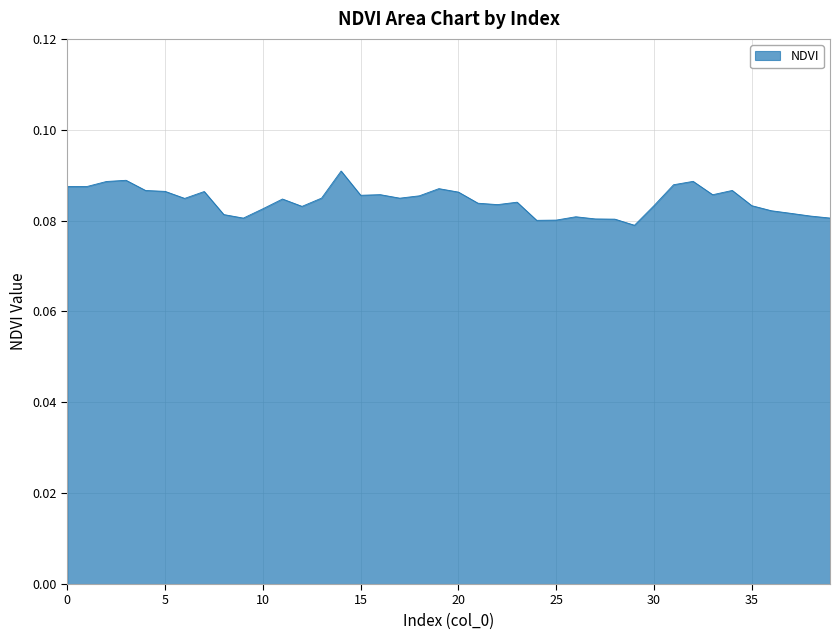

True or false: there are more than 2 points higher than both neighbors.

True